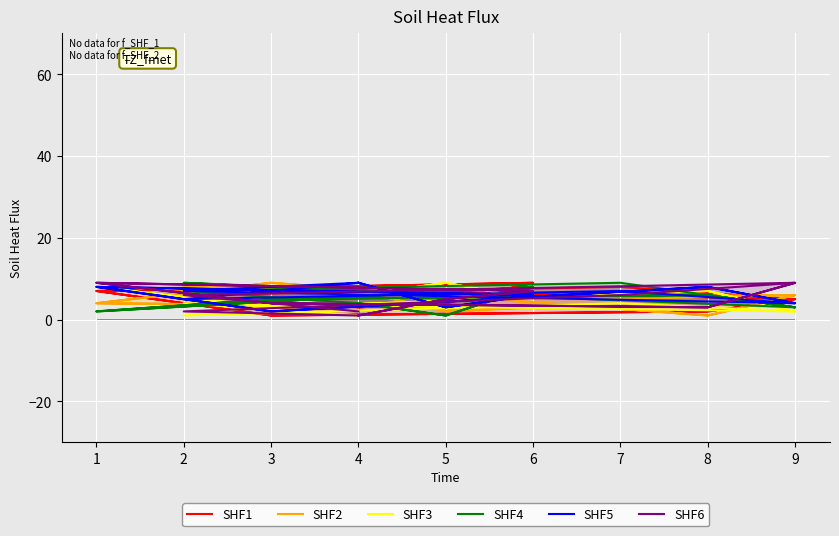

Is this an area chart (filled region under the line)?

No